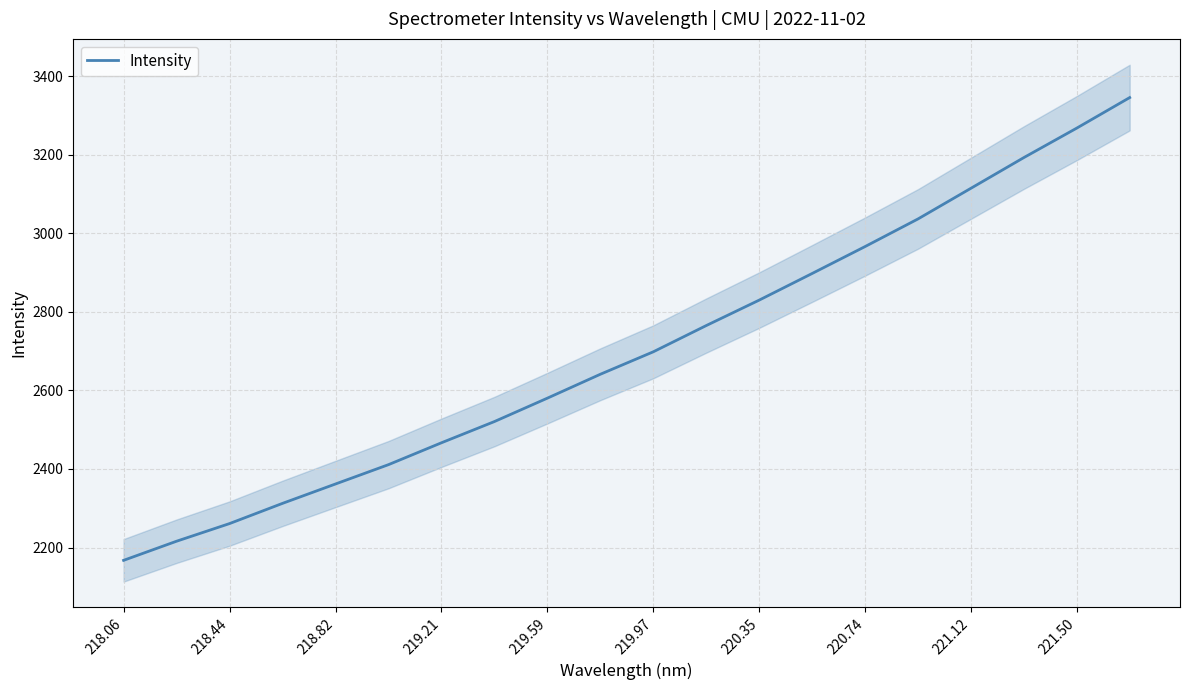

At which label does Intensity reach its minimum?

218.06